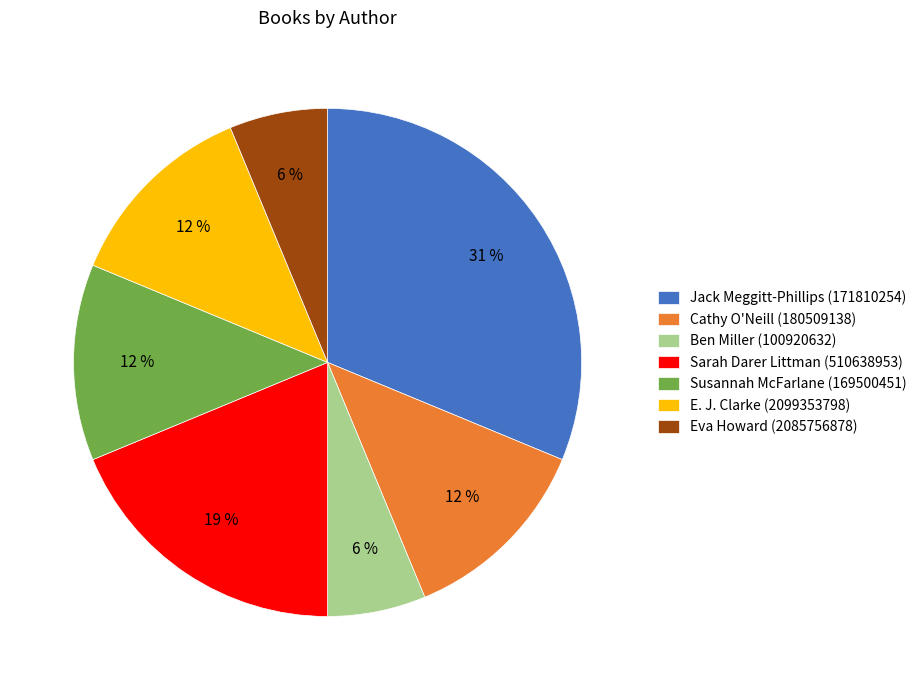

Combined, do Susannah McFarlane (169500451) and E. J. Clarke (2099353798) account for over 50%?

No